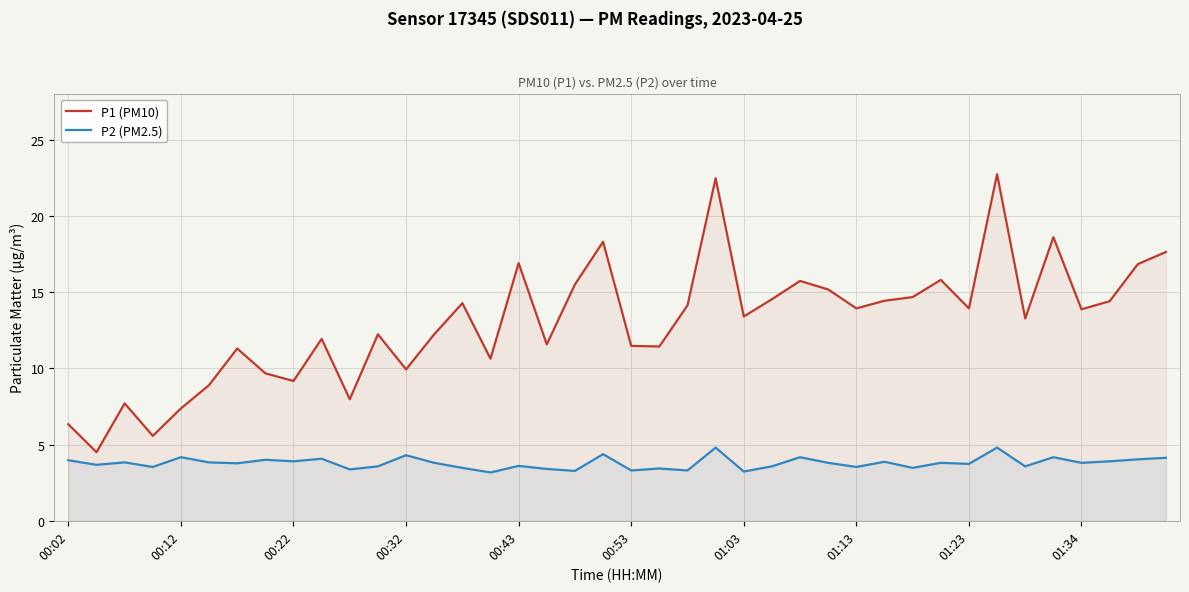

In P1 (PM10), how many points are lower than both neighbors (excluding endpoints)?

13